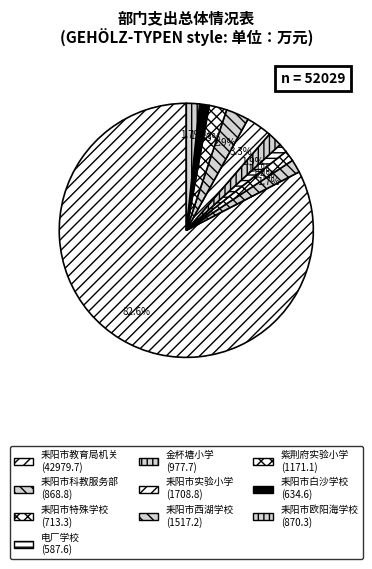

To the nearest percent, what is the difference between the 电厂学校 and 耒阳市教育局机关 slice percentages?

81%